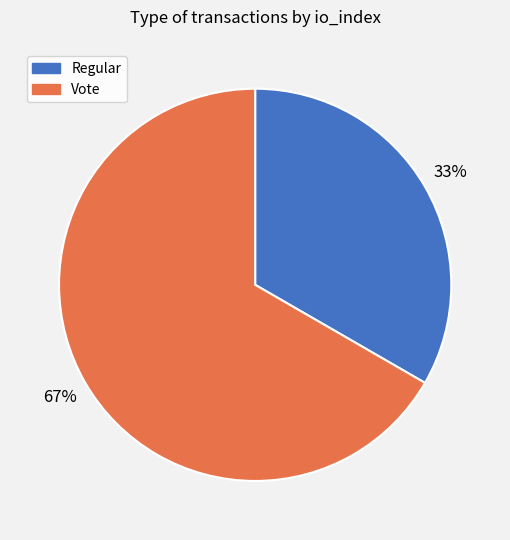

What is the largest slice in the pie chart?

Vote